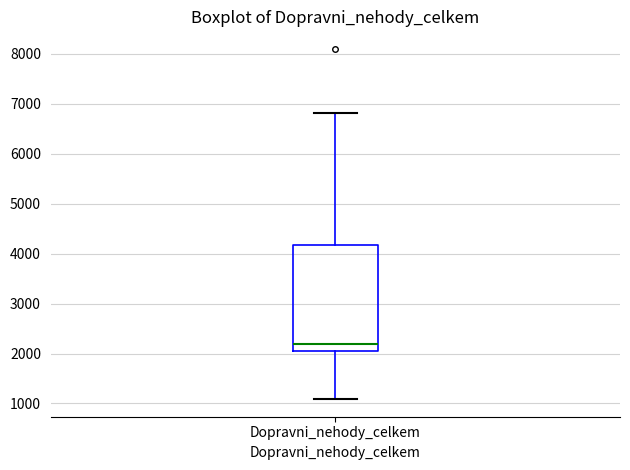

Transcribe this box plot: give where the median line is, the range the box spans, and where the two whiskers end, as read against the y-axis. The values are not printed on the chart, so give them approximately, as read against the axis.

median 2200, box 2100 to 4200, whiskers 1100 to 6800